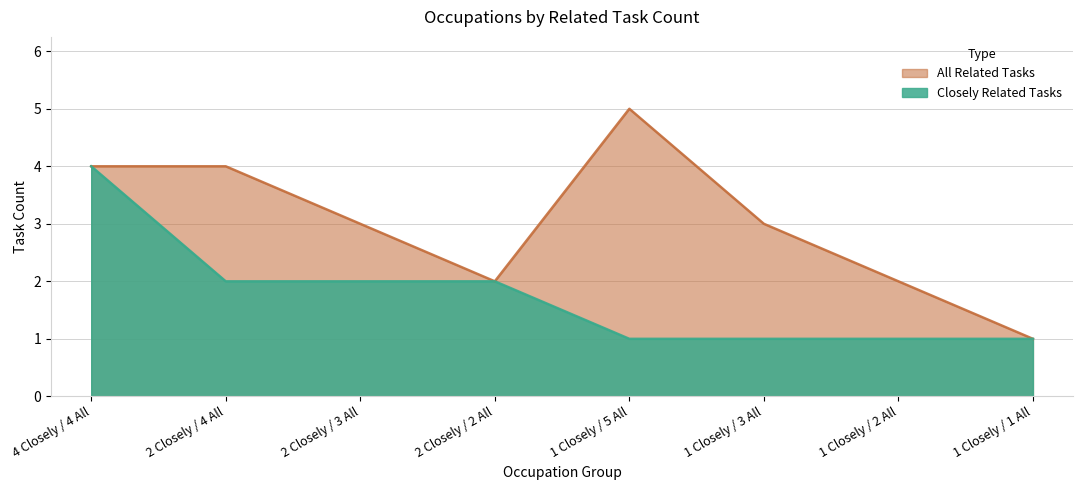

Reading left to right, what are all the values shown in this chart?

Closely Related Tasks: 4 Closely / 4 All=4	2 Closely / 4 All=2	2 Closely / 3 All=2	2 Closely / 2 All=2	1 Closely / 5 All=1	1 Closely / 3 All=1	1 Closely / 2 All=1	1 Closely / 1 All=1
All Related Tasks: 4 Closely / 4 All=4	2 Closely / 4 All=4	2 Closely / 3 All=3	2 Closely / 2 All=2	1 Closely / 5 All=5	1 Closely / 3 All=3	1 Closely / 2 All=2	1 Closely / 1 All=1